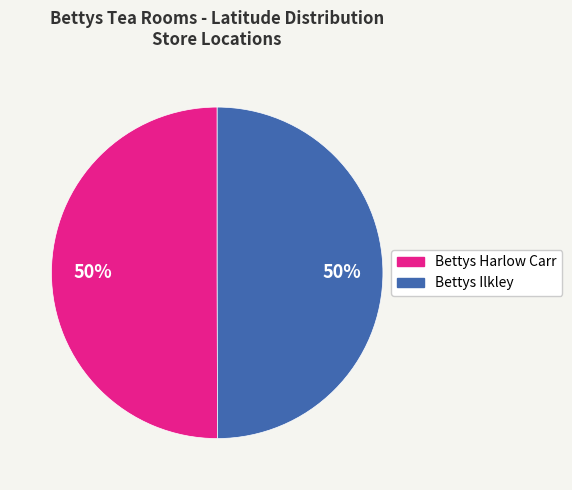

Approximately how many times larger is the value at Bettys Harlow Carr compared to Bettys Ilkley?

1.0